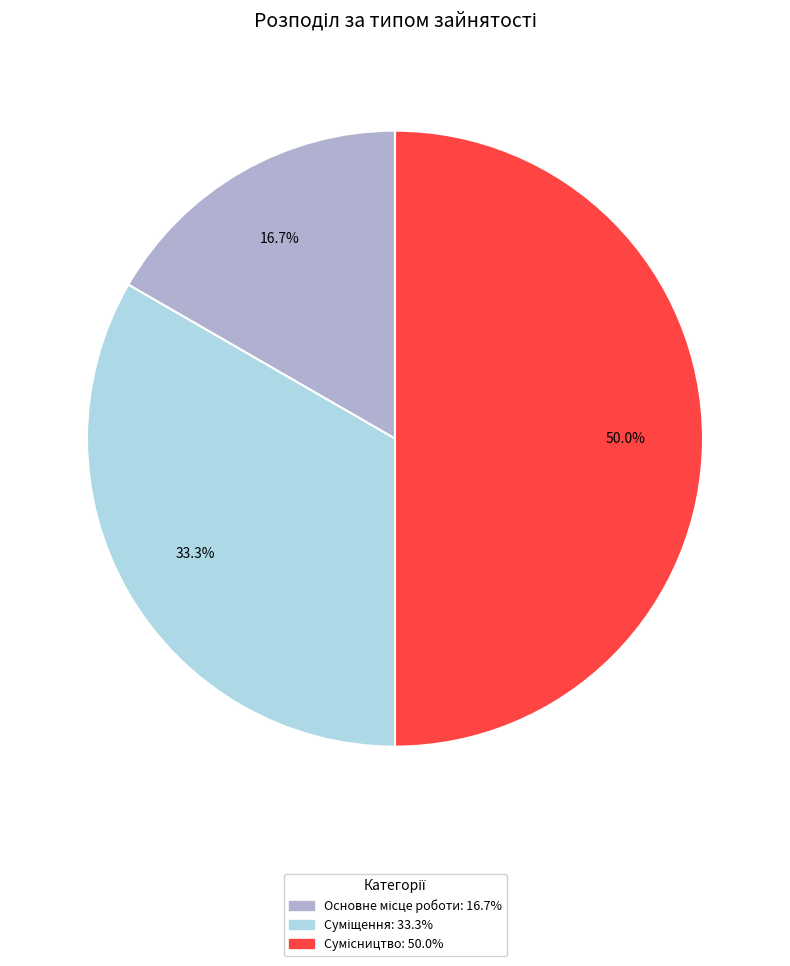

How many slices are in this pie chart?

3